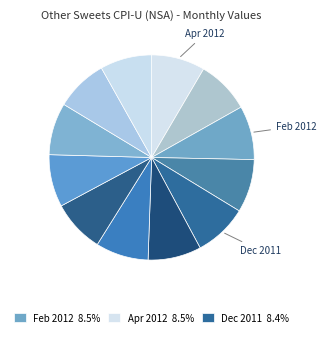

Count the number of slices in the pie.

12